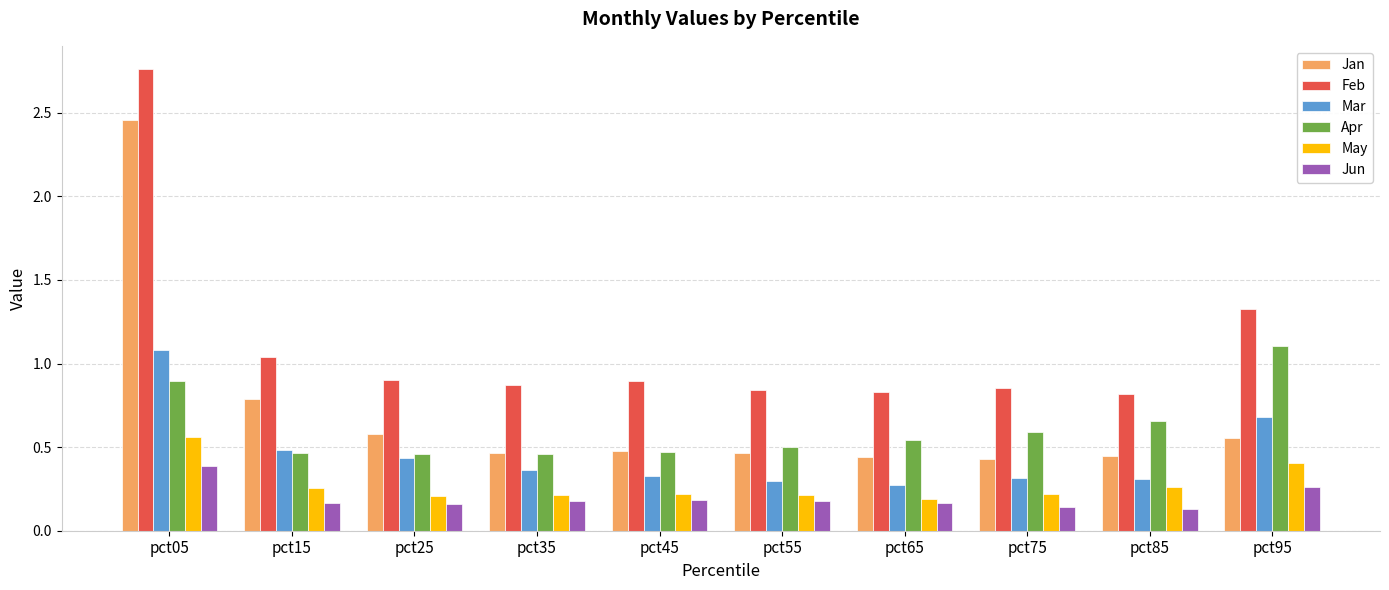

Which series has the largest range (max minus min)?

Jan